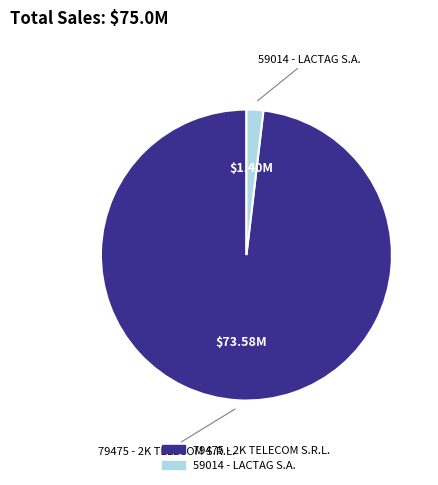

Which slice represents more than half of the pie?

79475 - 2K TELECOM S.R.L.